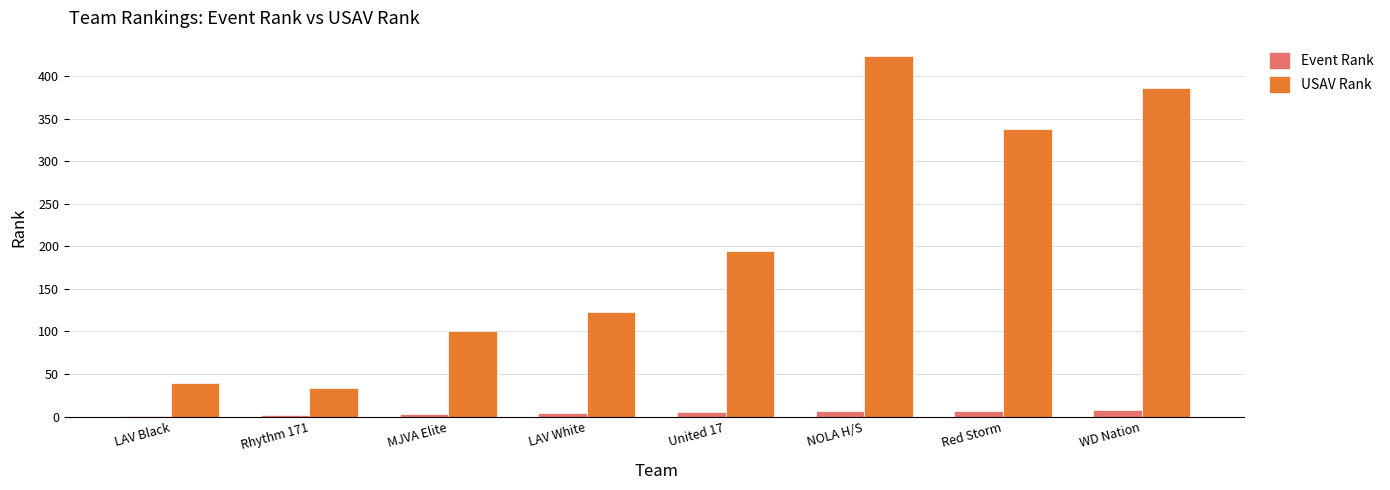

Count the number of categories in the chart.

8